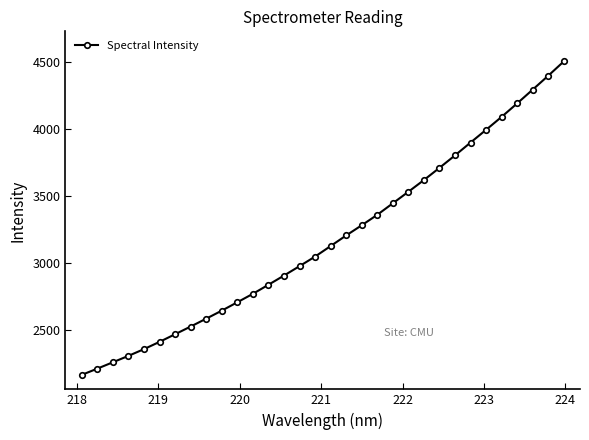

How many lines are shown in the chart?

1